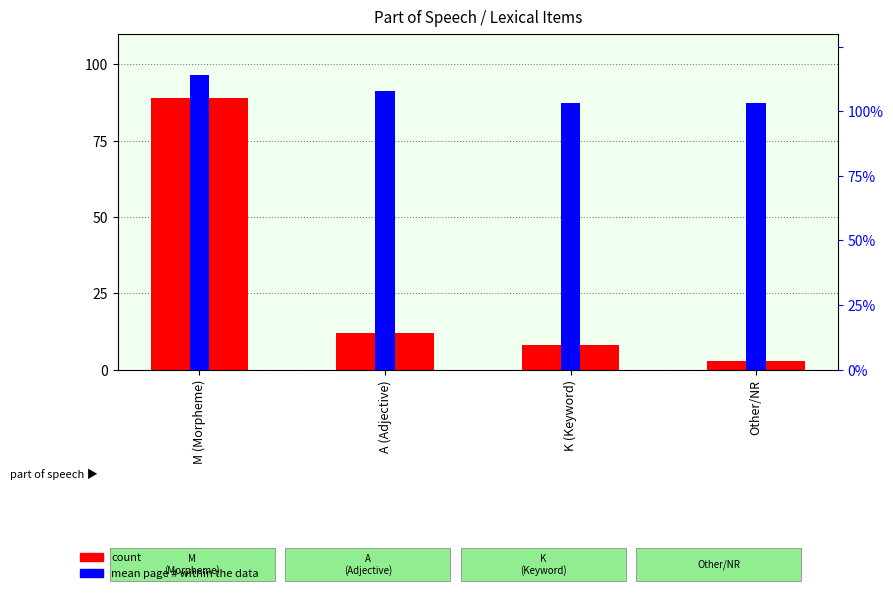

Which label corresponds to the largest value in the chart?

M (Morpheme)